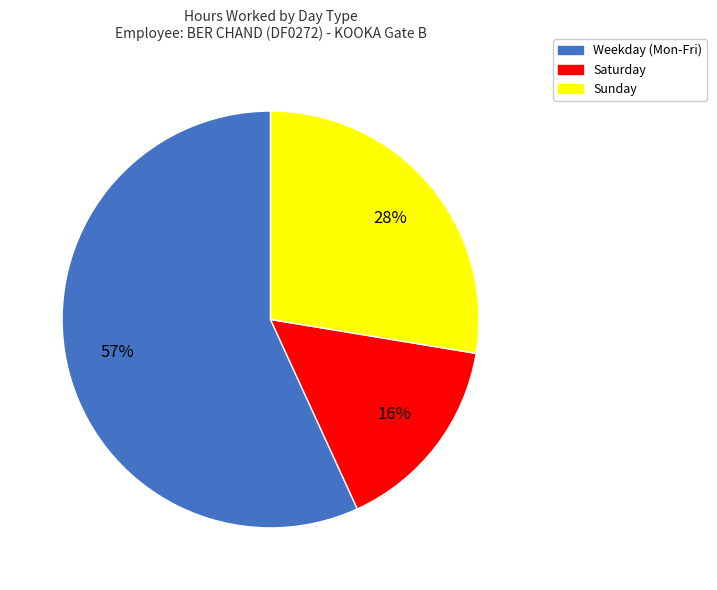

To the nearest percent, what is the average slice percentage?

33%